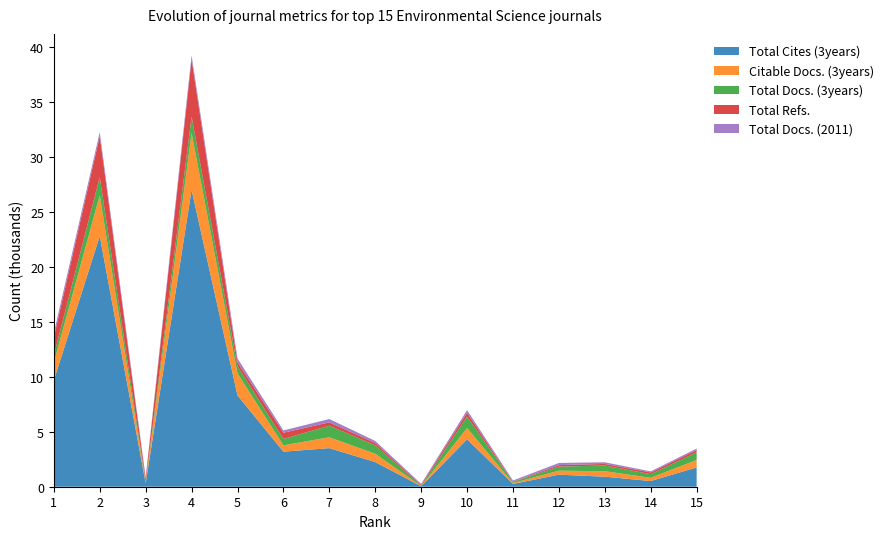

Reading left to right, extract all data points from this chart.

Total Cites (3years): 9674	22804	320	27007	8306	3188	3511	2243	44	4310	255	1095	914	516	1752
Citable Docs. (3years): 1623	3715	55	5178	2001	578	987	756	11	1027	78	367	498	298	681
Total Docs. (3years): 654	1645	74	1482	656	581	1053	769	42	1044	94	368	517	329	695
Total Refs.: 1638	3724	256	5214	353	566	303	207	81	344	30	136	147	157	205
Total Docs. (2011): 376	364	144	352	353	207	303	190	81	243	110	196	147	97	137